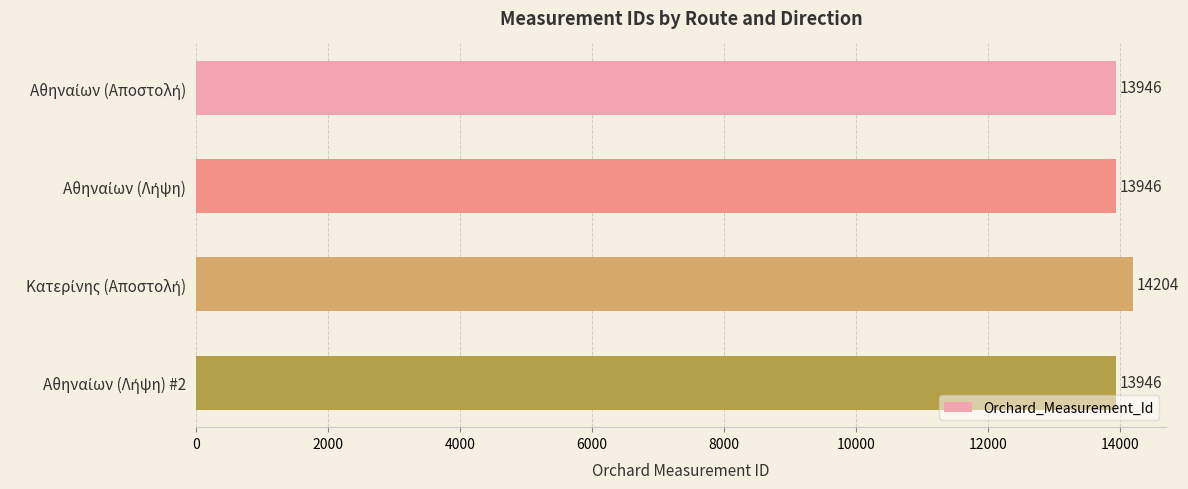

What is the difference between the maximum and minimum values?

258